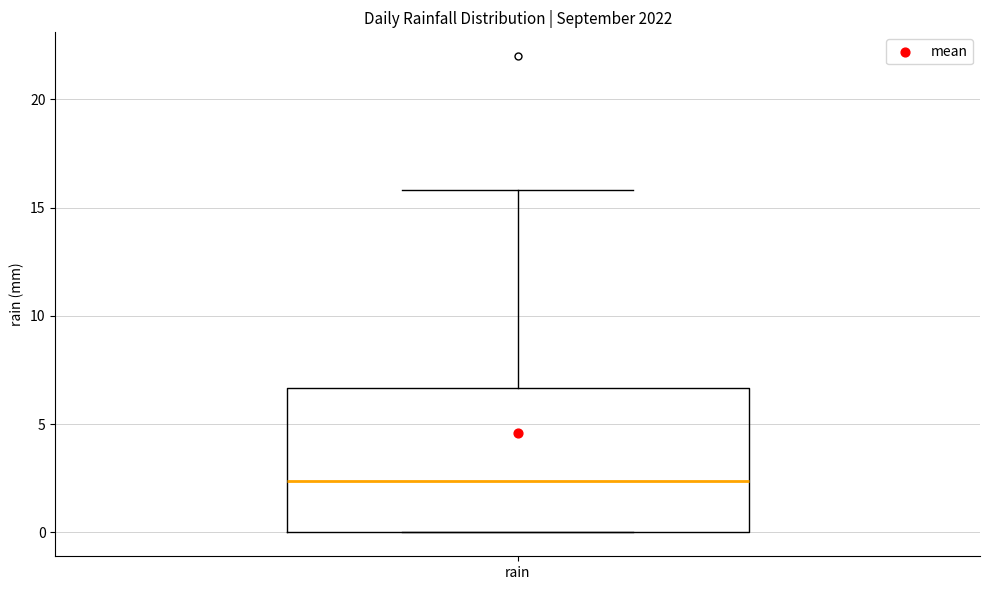

Read this box plot against the y-axis: the position of the median line, the range covered by the box, and the ends of both whiskers. The values are not printed on the chart, so give them approximately, as read against the axis.

median 2.5, box 0.0 to 6.5, whiskers 0.0 to 16.0